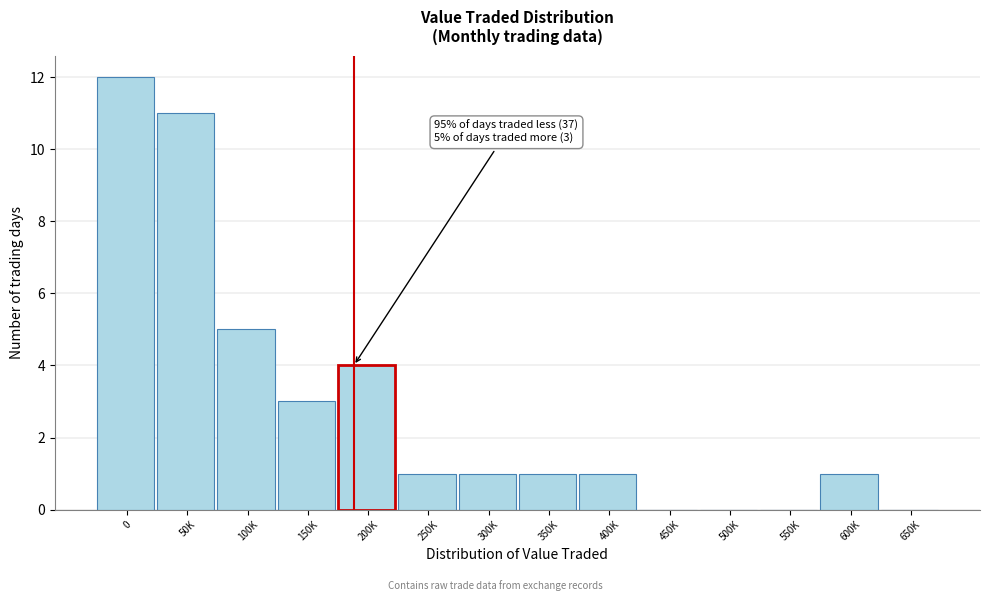

Reading left to right, transcribe all the data shown in this chart.

0=12	50K=11	100K=5	150K=3	200K=4	250K=1	300K=1	350K=1	400K=1	450K=0	500K=0	550K=0	600K=1	650K=0